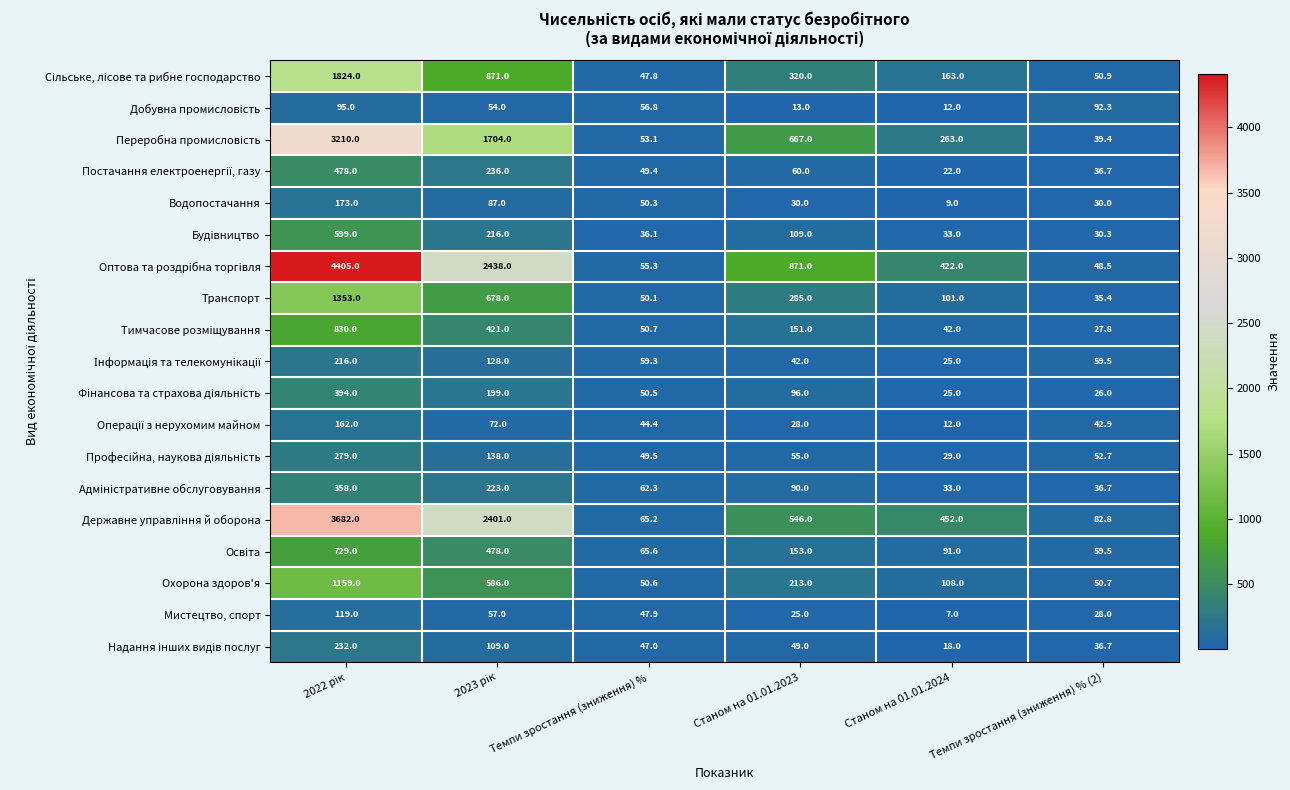

How many distinct data groups are displayed?

19